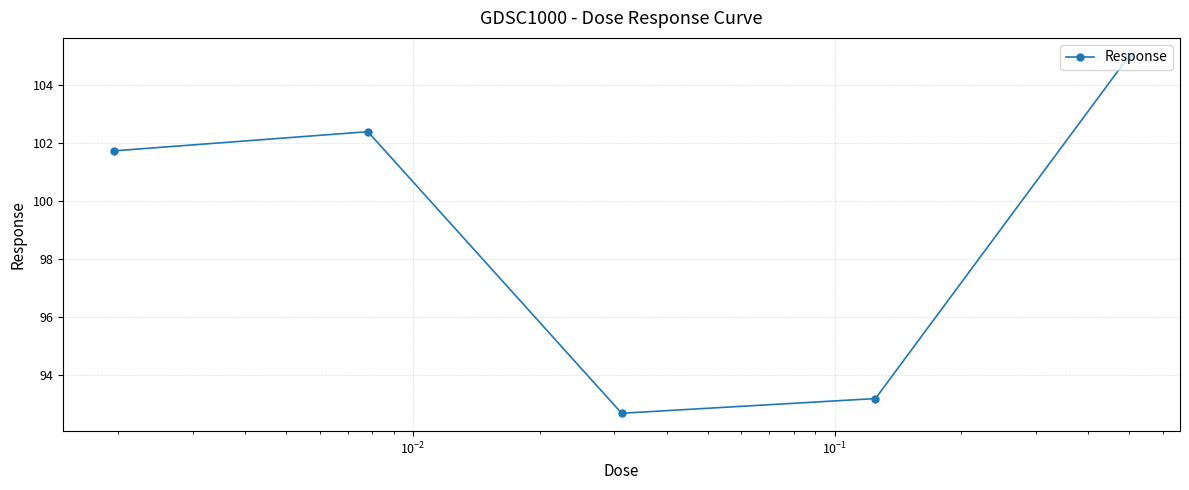

What is the minimum value shown in the chart?

92.7